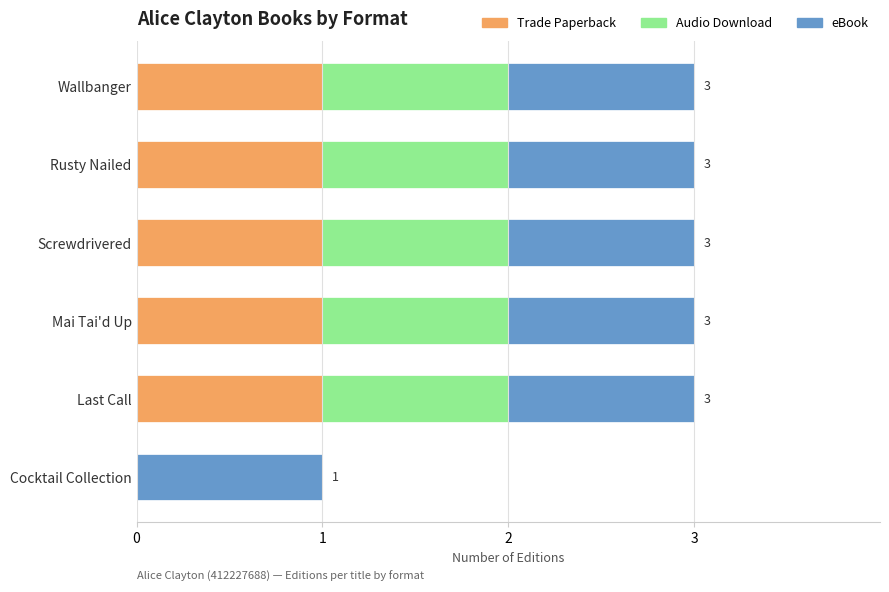

The value of Trade Paperback at Cocktail Collection is 0. True or false?

True